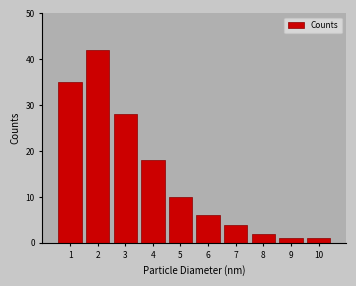

Reading left to right, list all the values displayed in this chart.

1=35	2=42	3=28	4=18	5=10	6=6	7=4	8=2	9=1	10=1